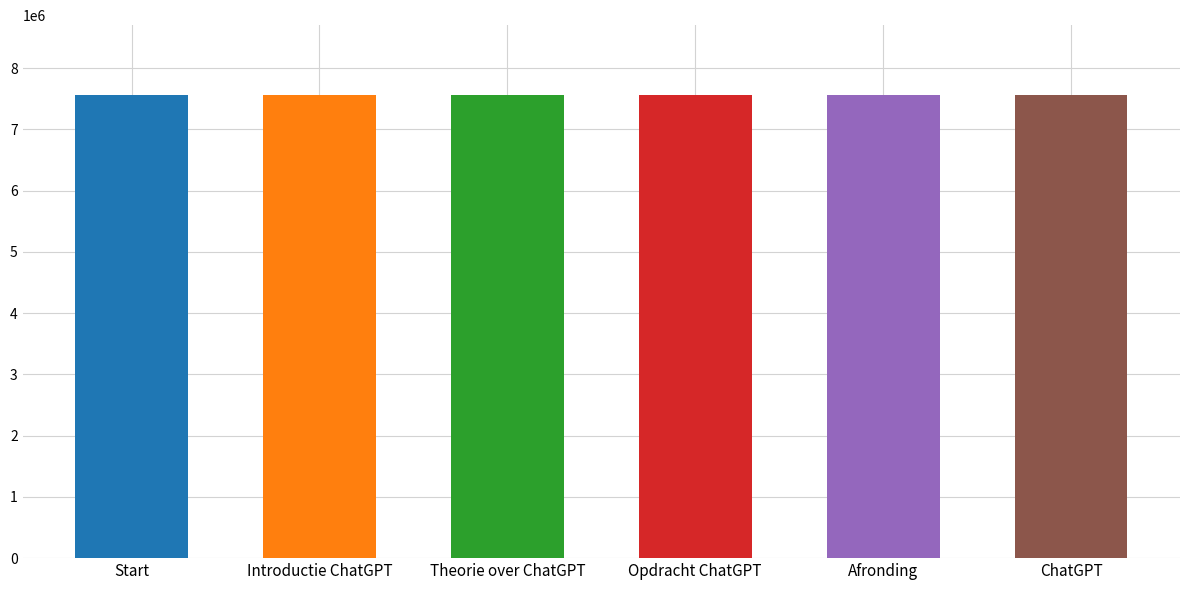

What is the sum of the values at Start and Opdracht ChatGPT?

15133155